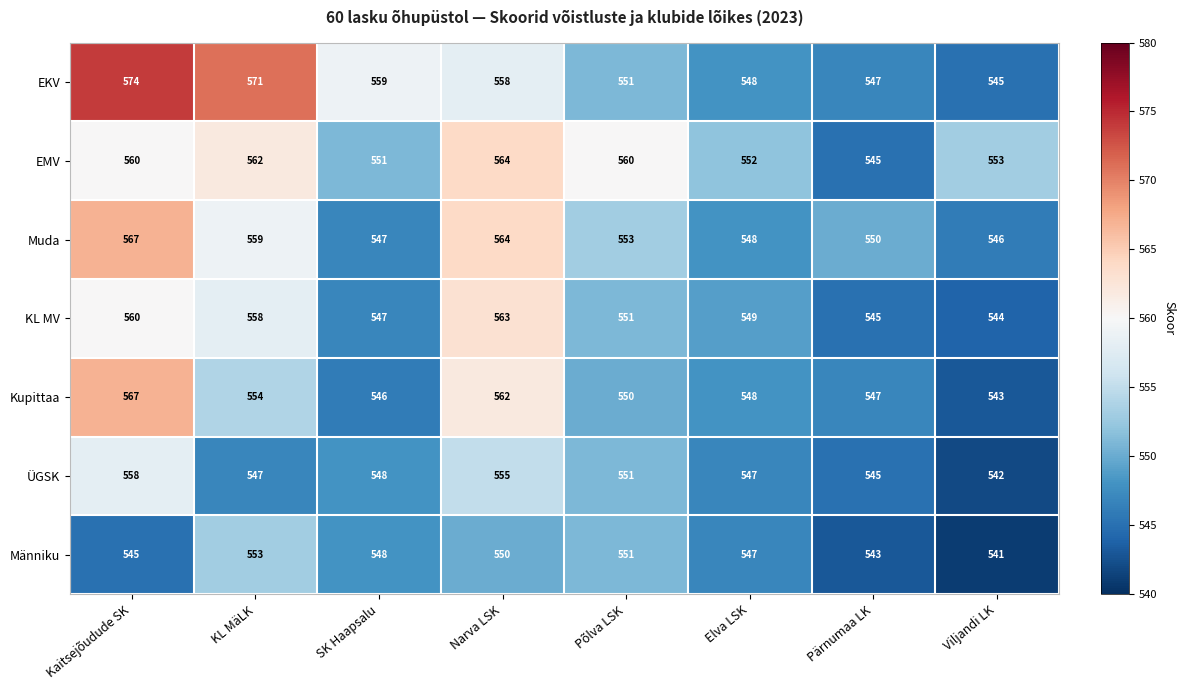

What is the total value across all series at Põlva LSK?

3867